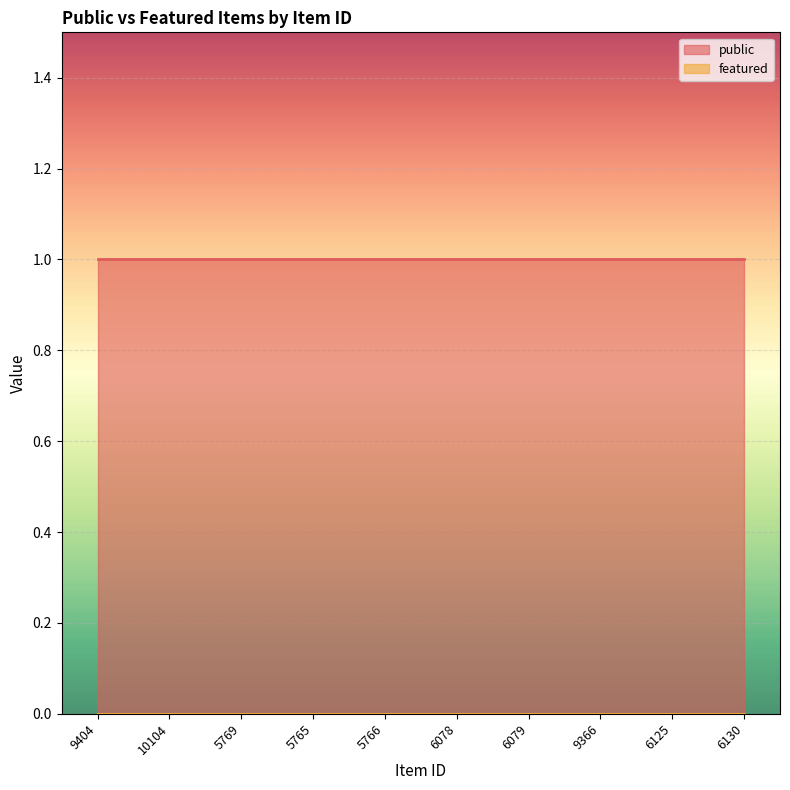

True or false: public and featured intersect in this chart.

False